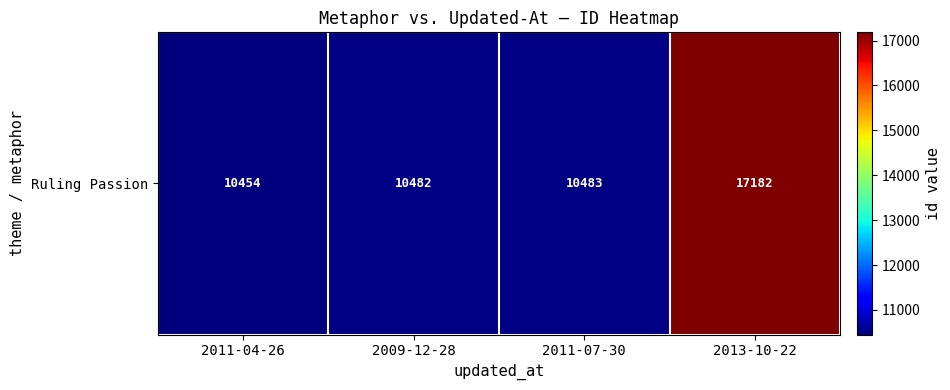

Reading left to right, what are all the values shown in this chart?

10454	10482	10483	17182